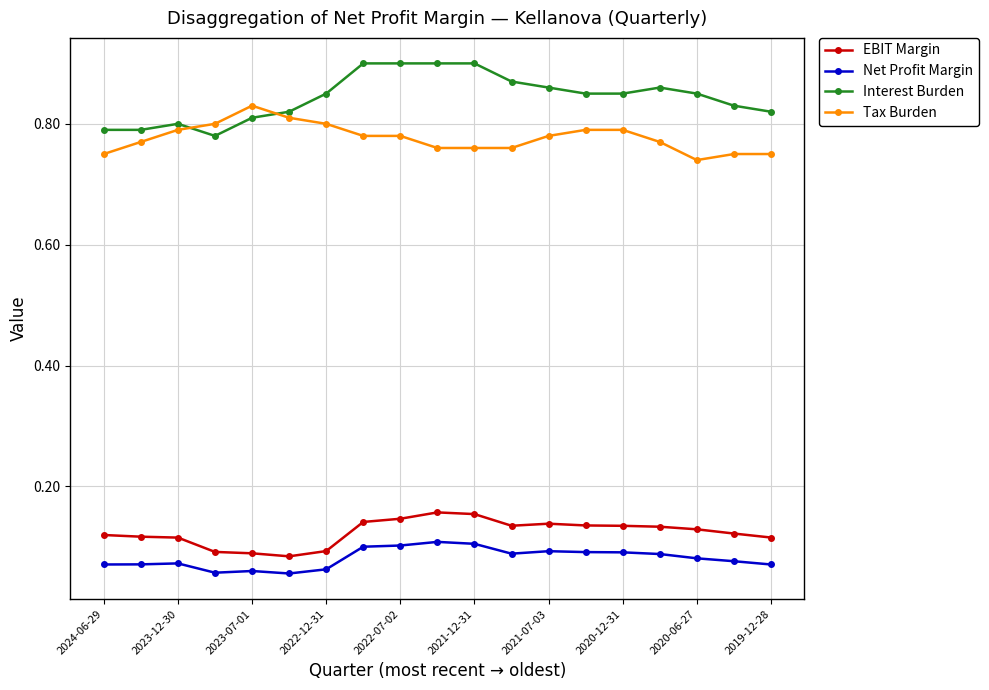

Count the EBIT Margin values in the range 0 to 1.

19